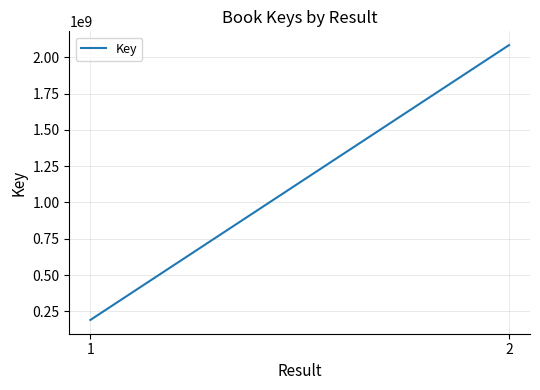

Between 2 and 1, which is larger?

2